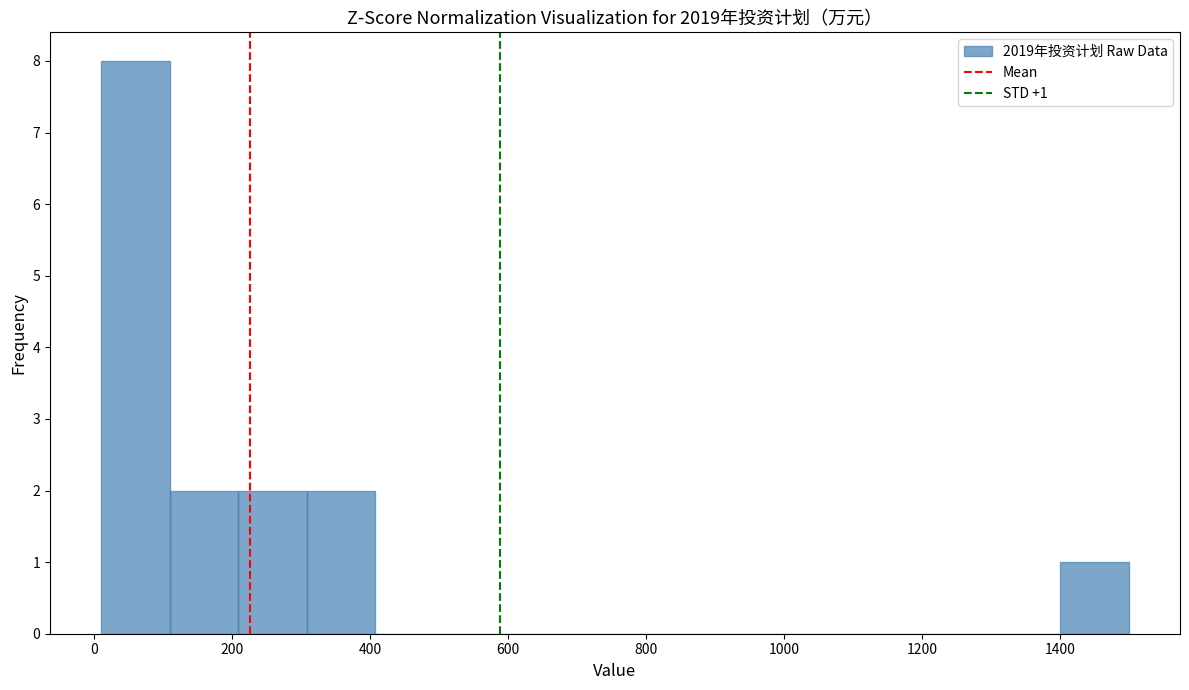

Over which range of the x-axis is the bar tallest?

20 to 100